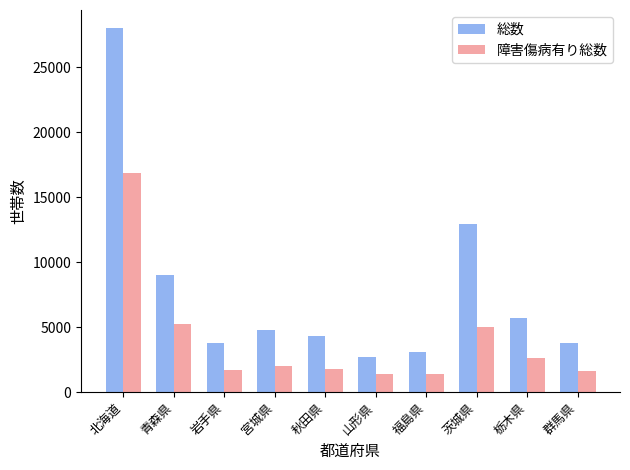

True or false: 総数 has a value of 1999 at 岩手県.

False